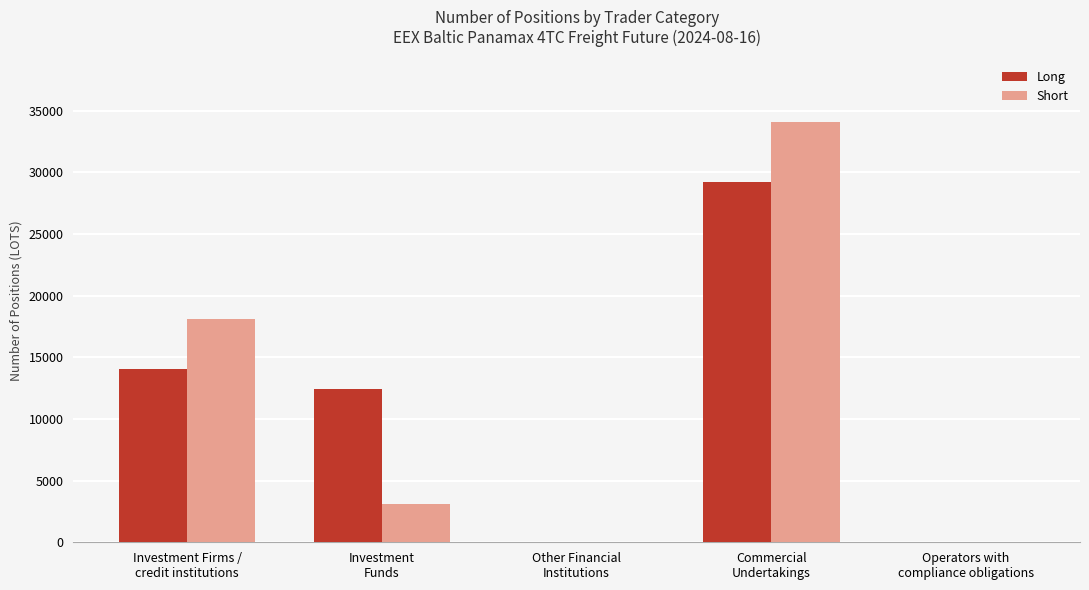

Which series changed the most between Investment
Funds and Operators with
compliance obligations?

Long